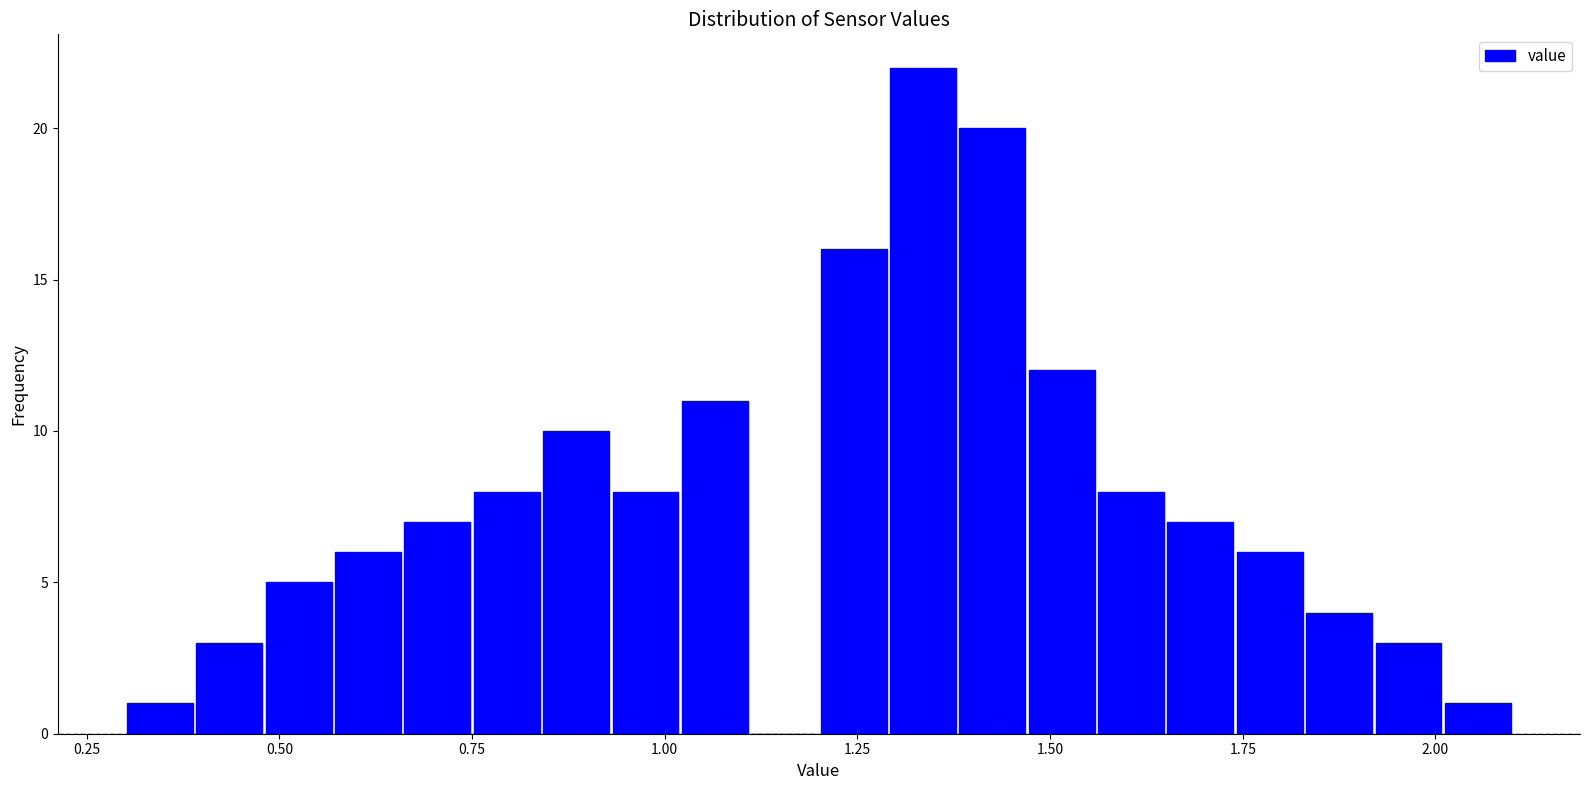

Around what value on the x-axis is the tallest bar? Give the approximate position of its centre, as read against the axis.

1.35